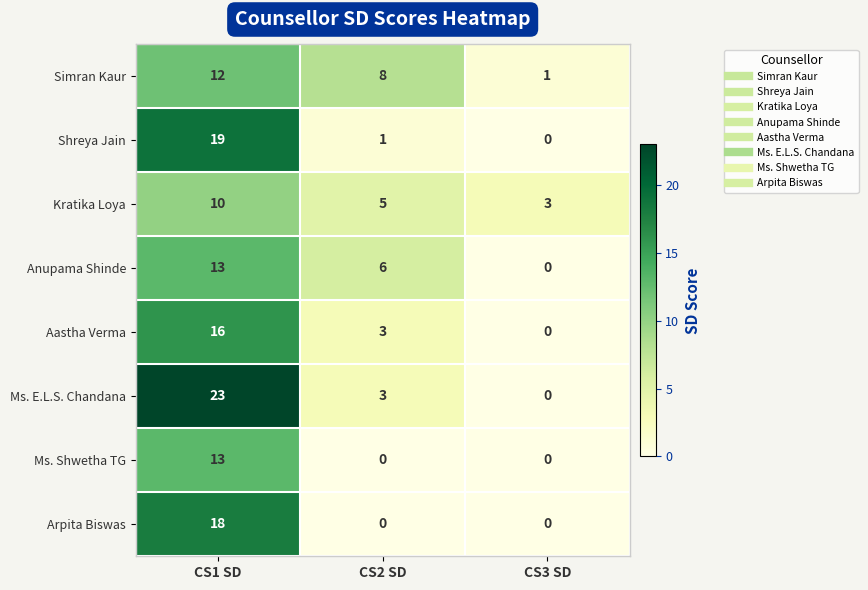

What is the difference between the highest and lowest values at CS3 SD?

3